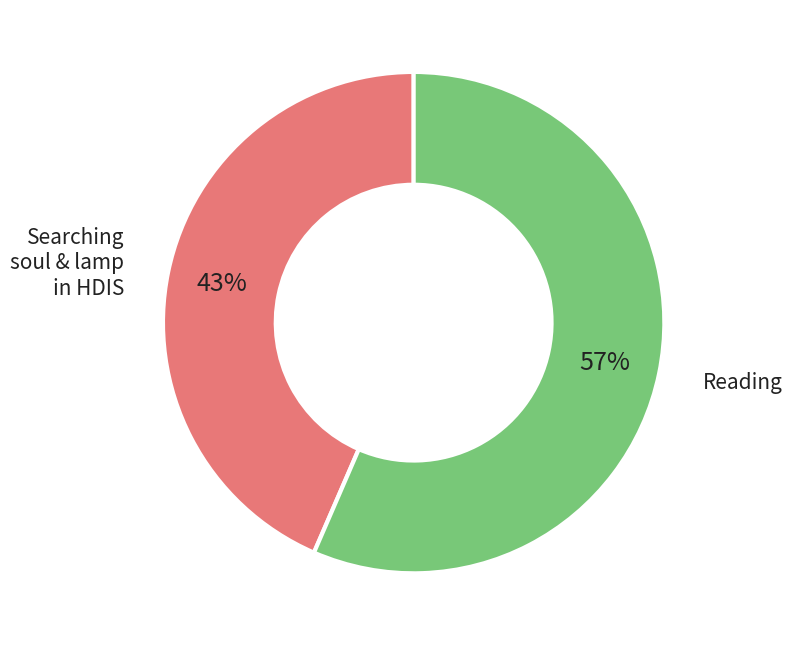

Is there a majority slice in this chart?

Yes